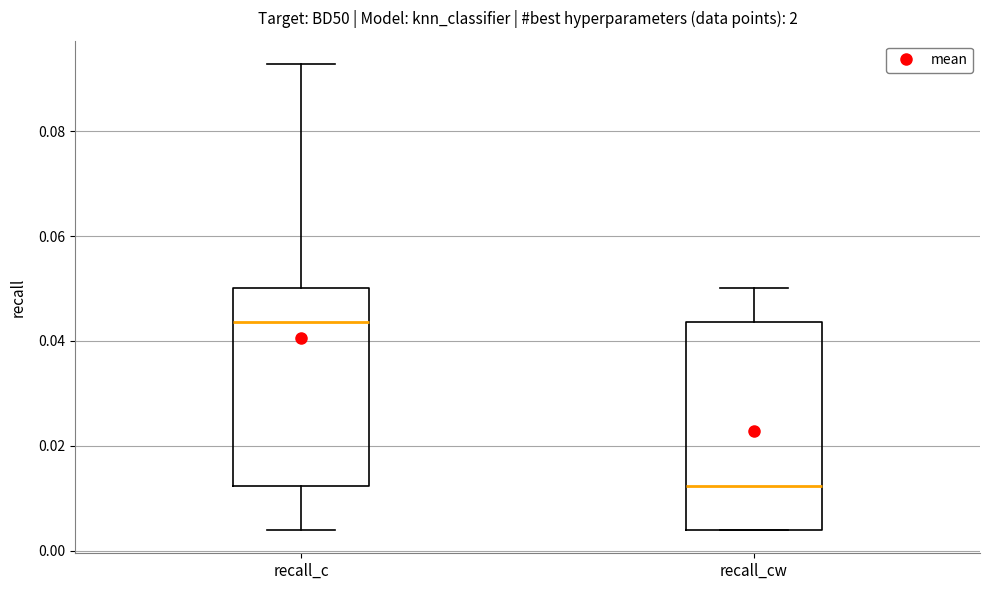

Reading left to right, transcribe this box plot: for each box, give where its median line is, the range the box spans, and where its two whiskers end, as read against the y-axis. The values are not printed on the chart, so give them approximately, as read against the axis.

recall_c: median 0.044, box 0.012 to 0.050, whiskers 0.004 to 0.092
recall_cw: median 0.012, box 0.004 to 0.044, whiskers 0.004 to 0.050